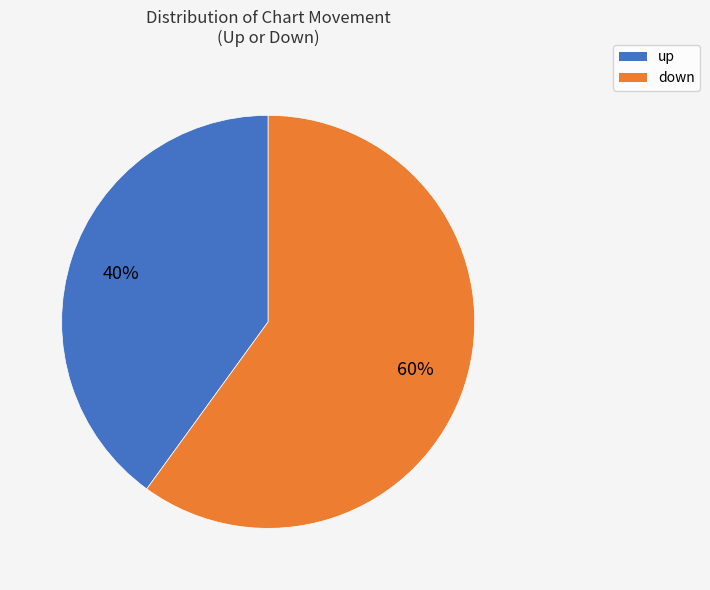

The up slice represents 29% of the pie. True or false?

False